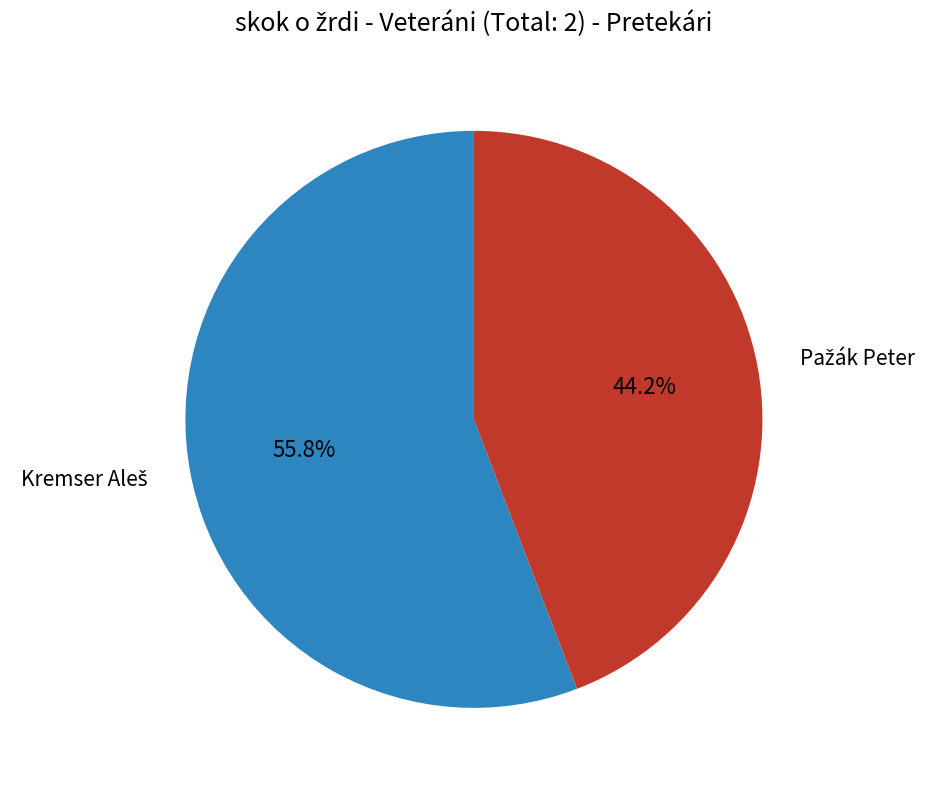

How many slices are in this pie chart?

2